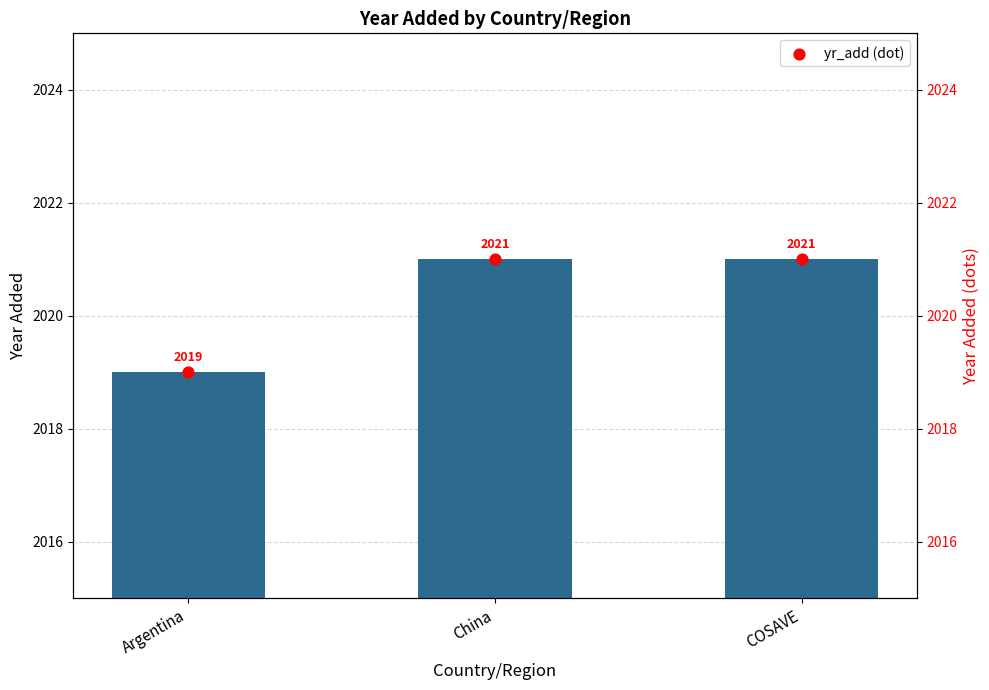

Which series contains the highest Y value?

yr_add